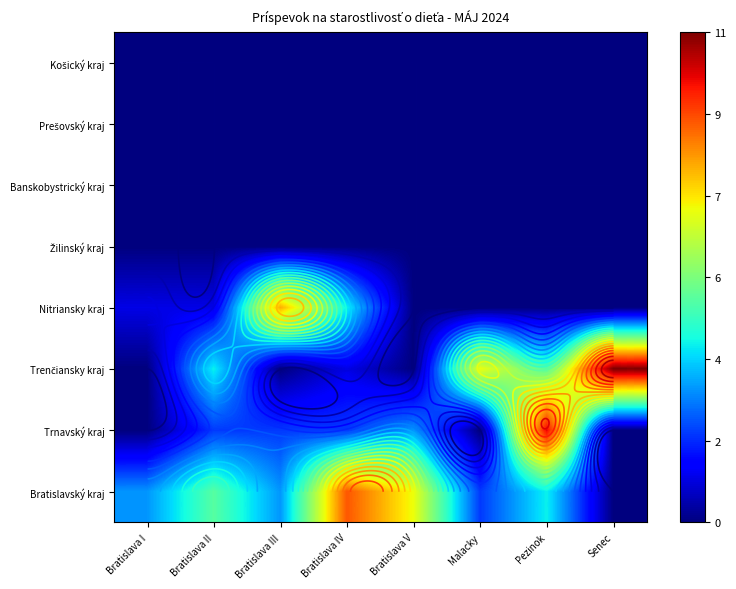

What is the spread (max minus min) of values at Bratislava I?

3